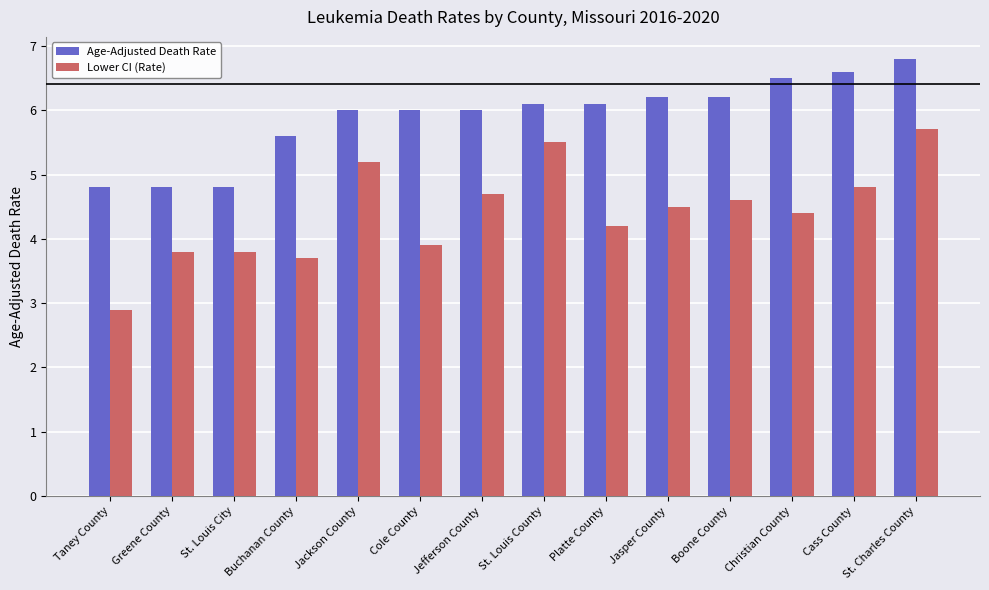

Read the Lower CI (Rate) value at Cole County.

3.9